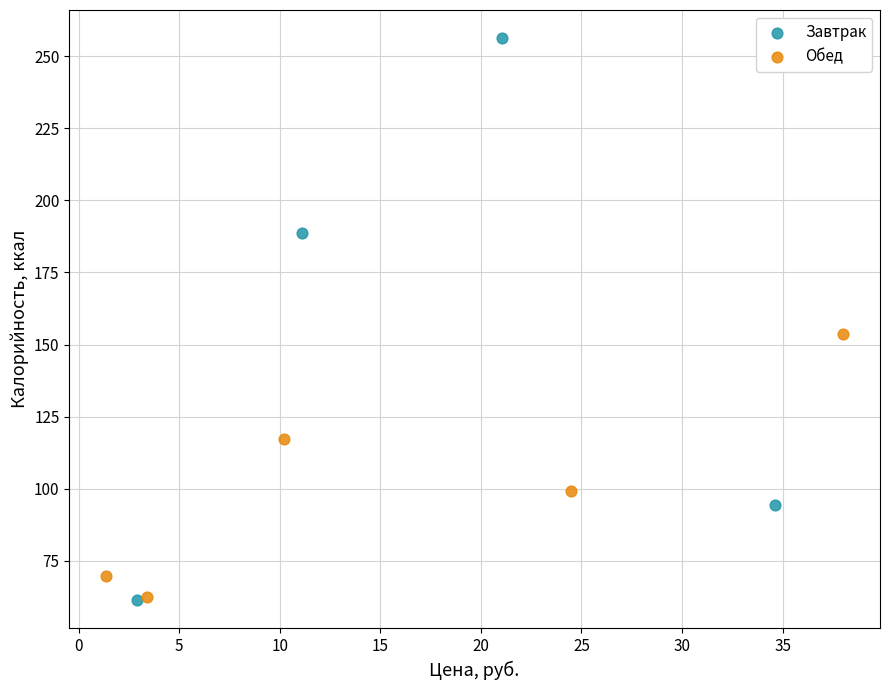

Which series reaches the maximum Y coordinate?

Завтрак